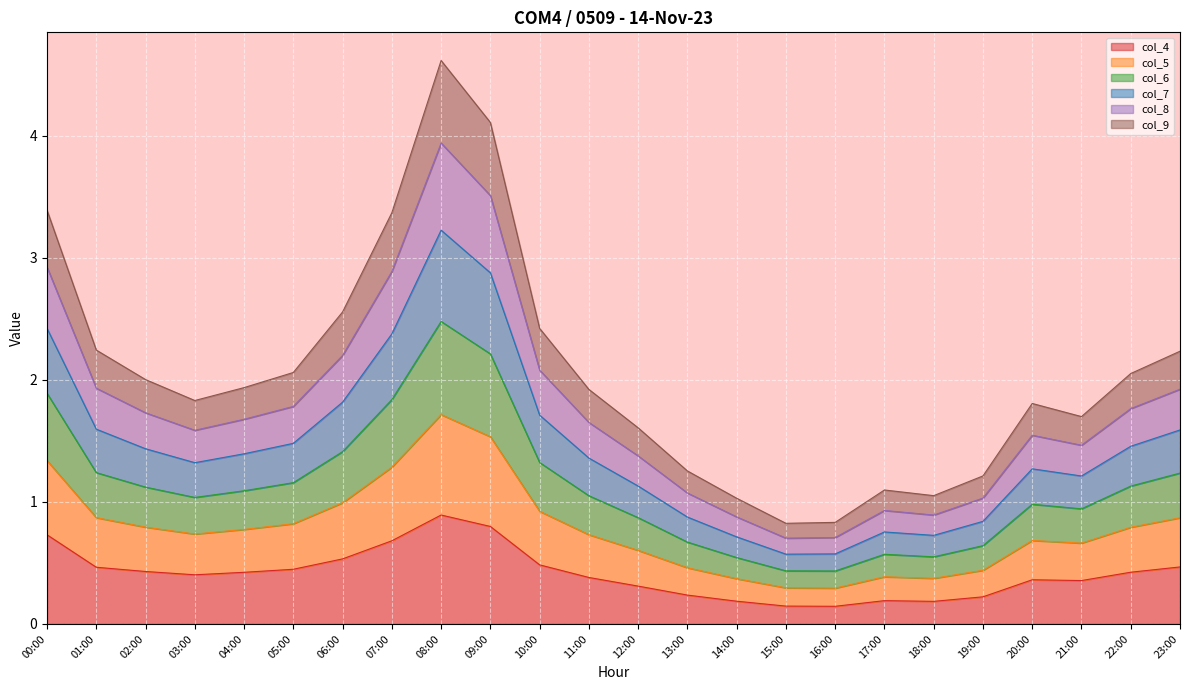

What is the total value across all series at 01:00?

2.2